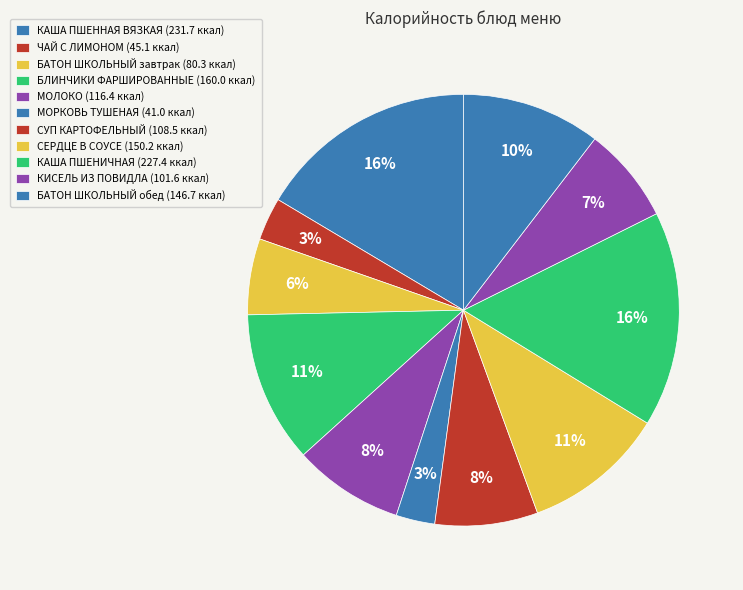

Count the number of slices in the pie.

11